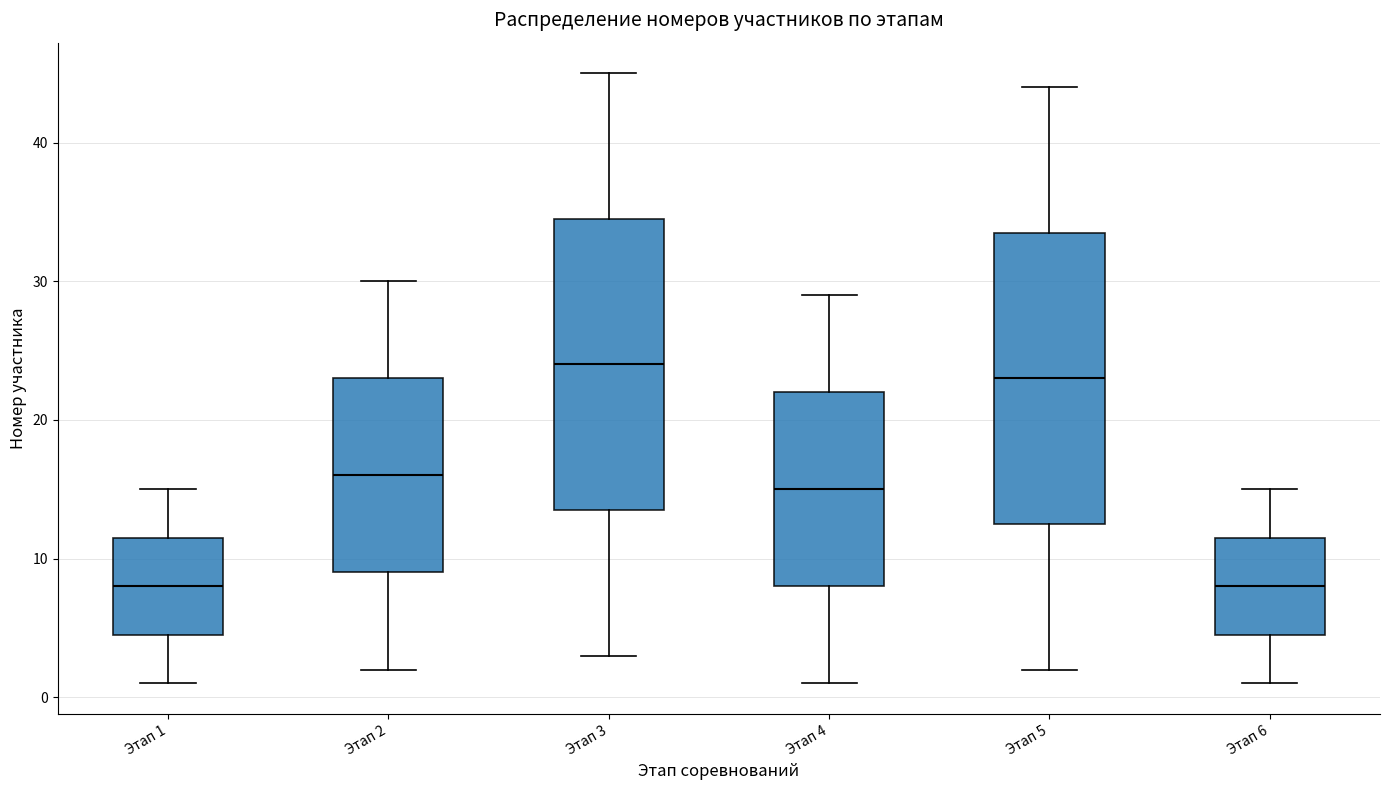

Where does the upper whisker of the box for Этап 1 end on the y-axis? The values are not printed on the chart, so give them approximately, as read against the axis.

15